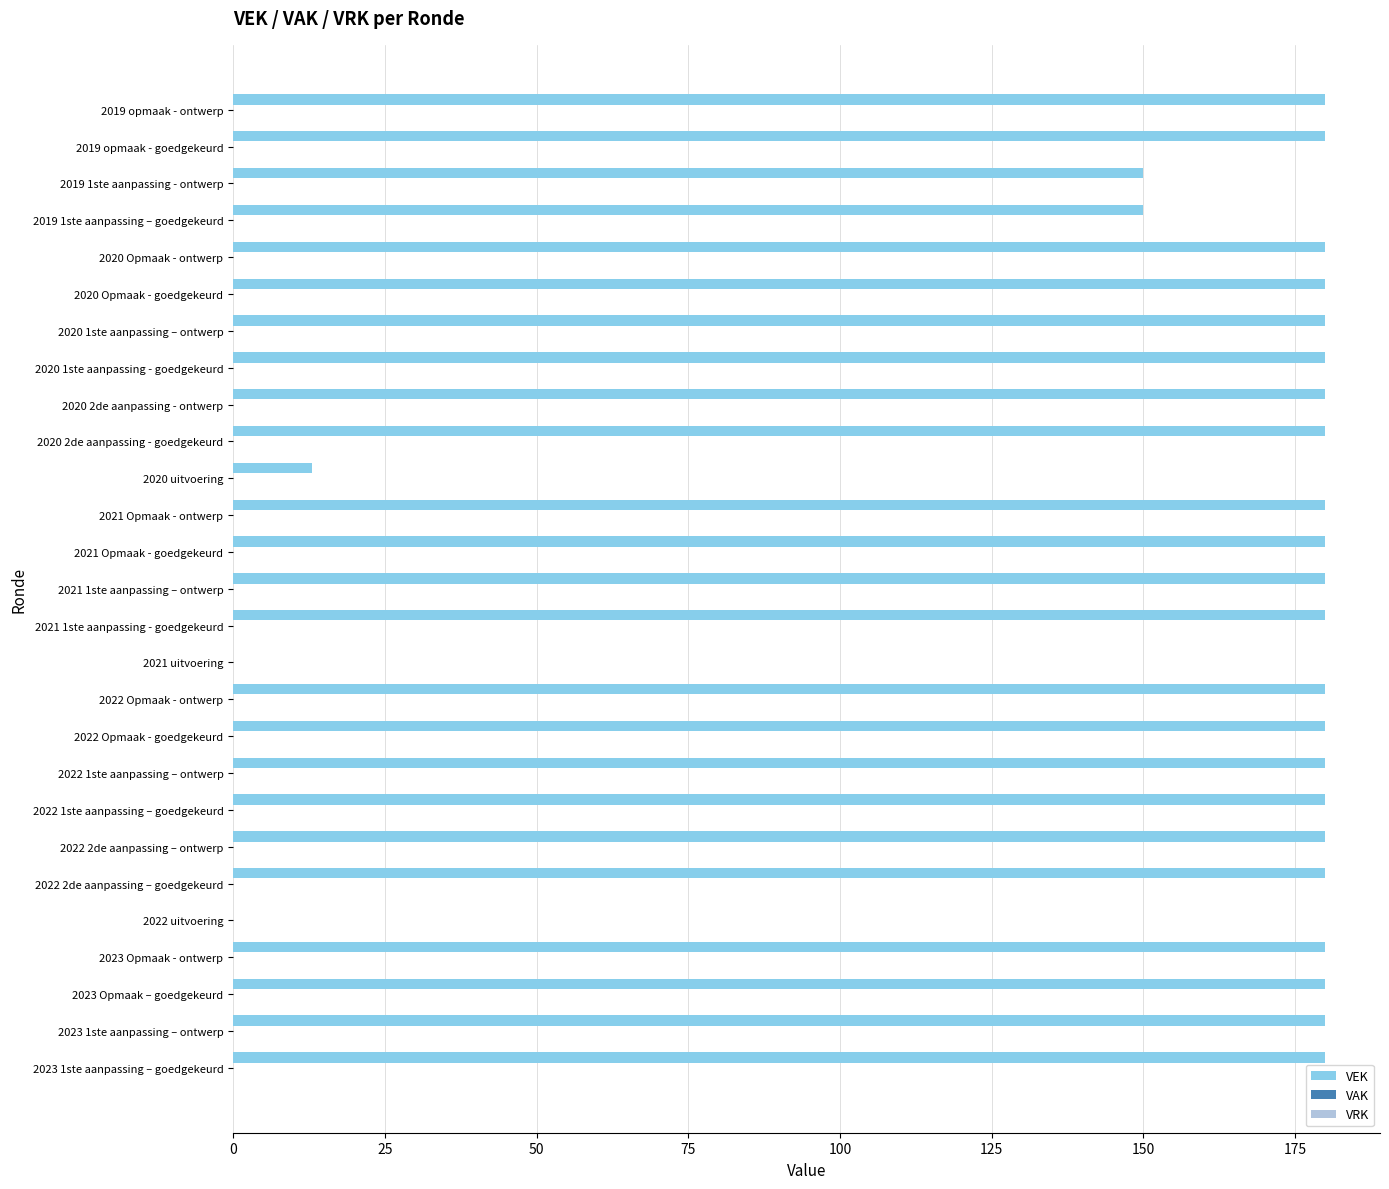

What is the maximum value shown in the chart?

180